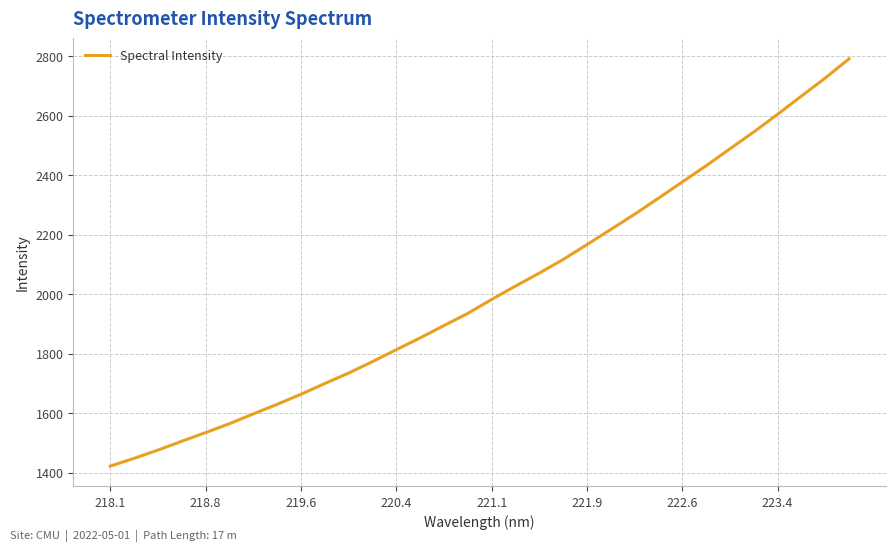

Is this an area chart (filled region under the line)?

No